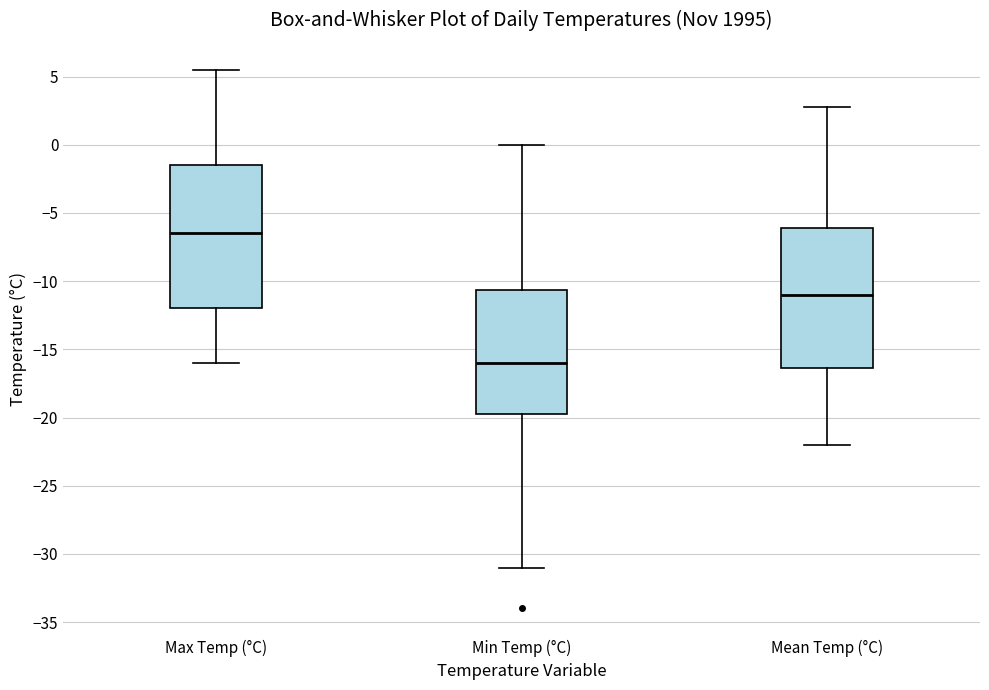

Reading left to right, read every box against the y-axis: the position of its median line, the range the box covers, and the ends of its whiskers. The values are not printed on the chart, so give them approximately, as read against the axis.

Max Temp (°C): median -6.5, box -12.0 to -1.5, whiskers -16.0 to 5.5
Min Temp (°C): median -16.0, box -19.5 to -10.5, whiskers -31.0 to 0.0
Mean Temp (°C): median -11.0, box -16.5 to -6.0, whiskers -22.0 to 3.0